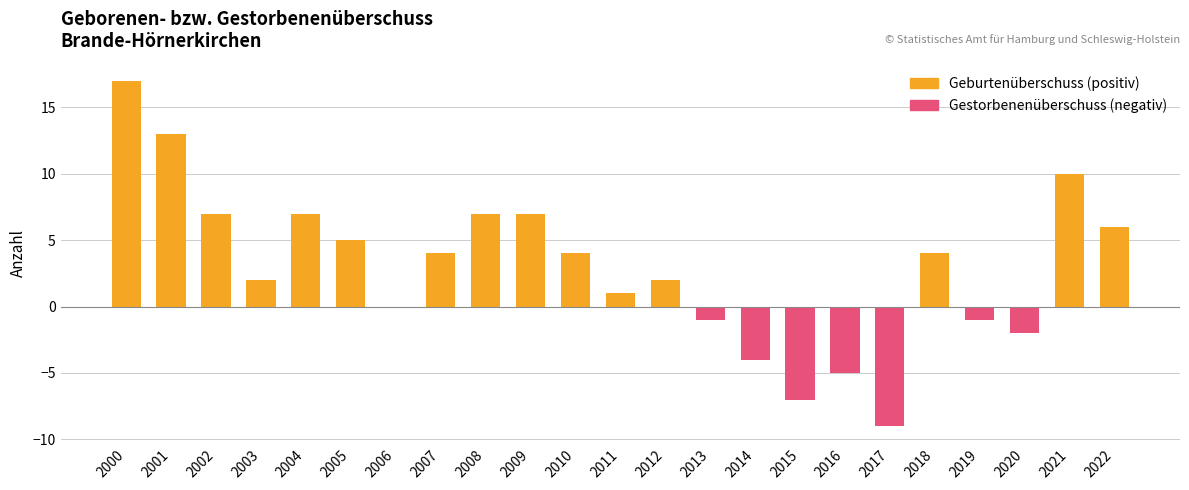

The Geburtenüberschuss (positiv) series shows -10 at 2014. True or false?

False